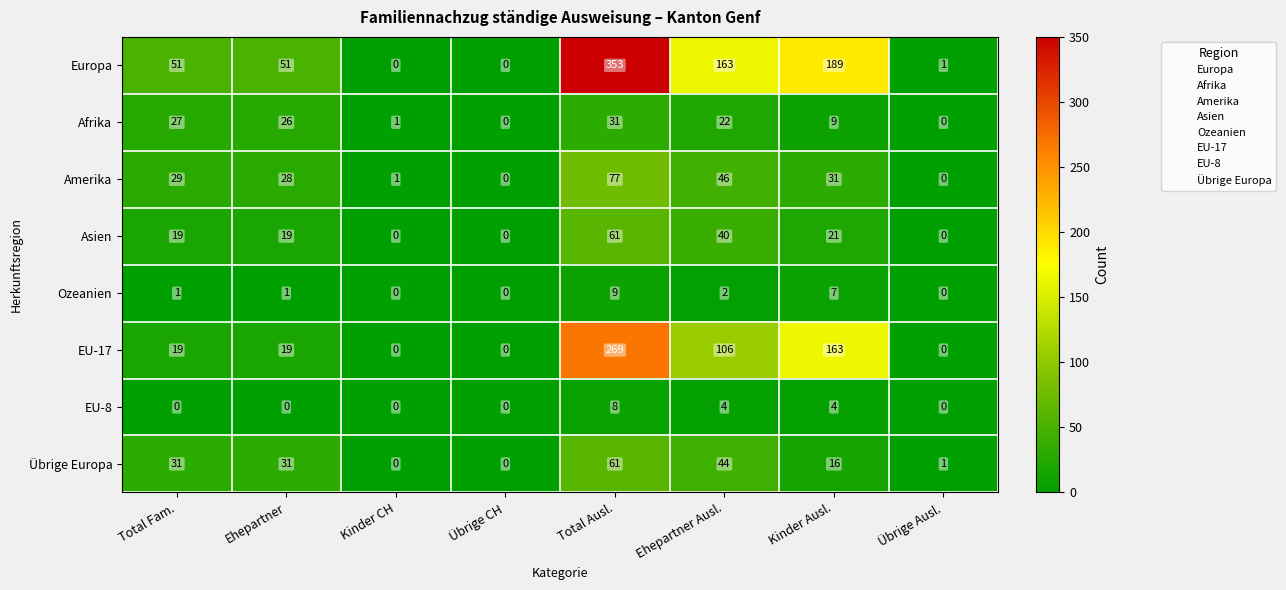

How many categories are shown in the chart?

8